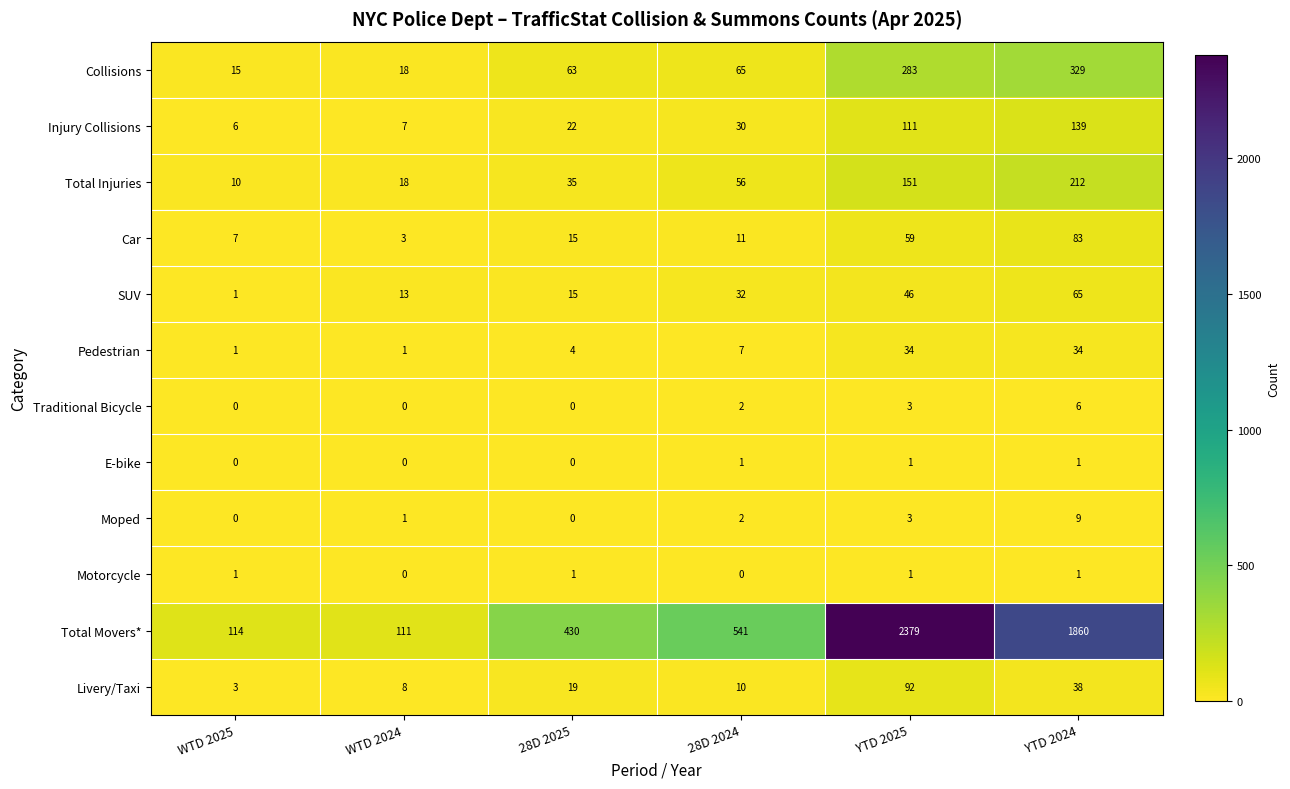

Which series changed the most between 28D 2024 and YTD 2025?

Total Movers*